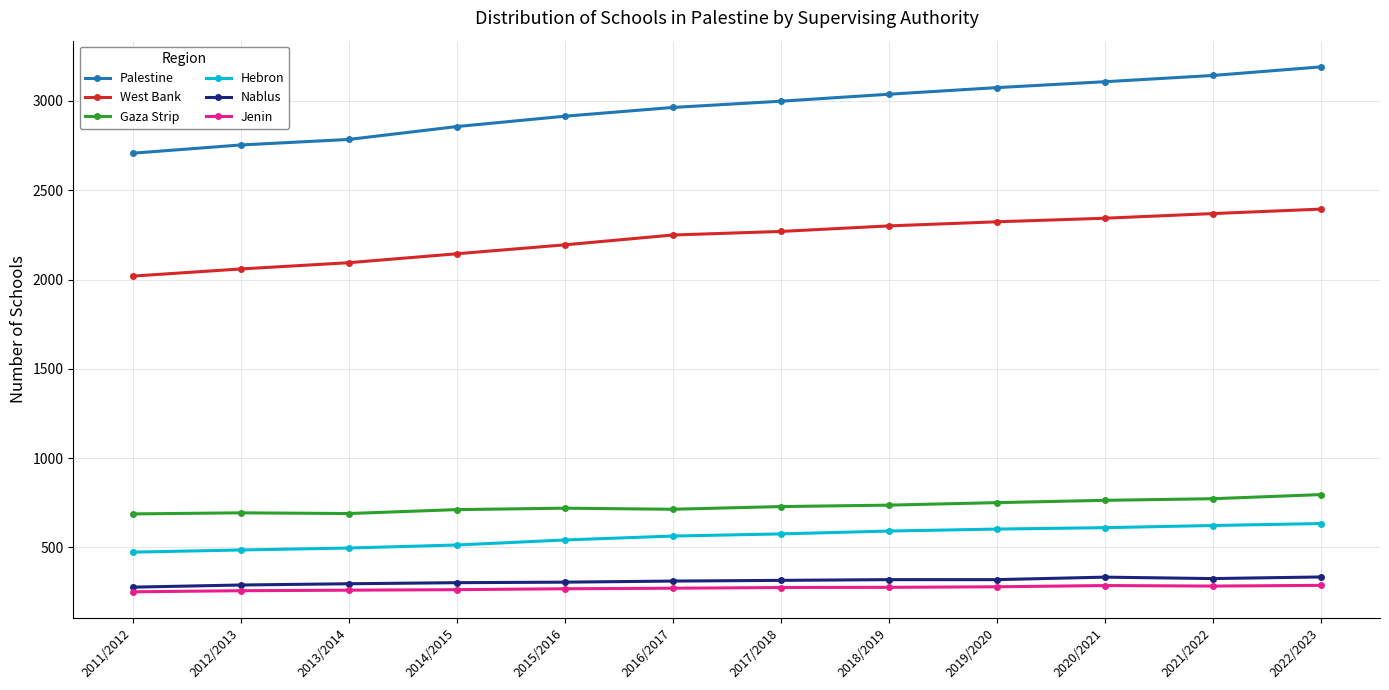

True or false: Jenin and Nablus intersect in this chart.

False